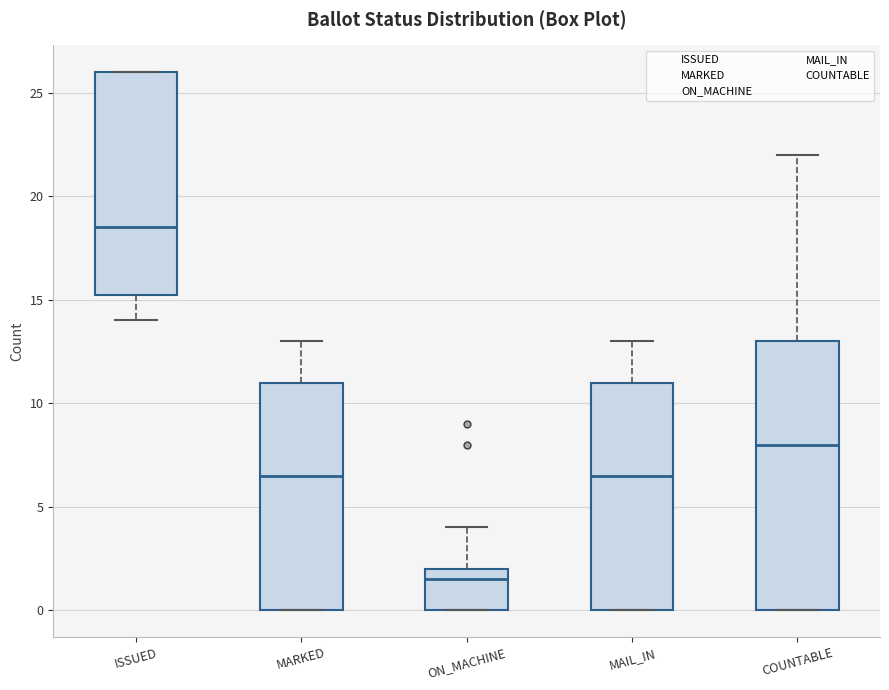

Where does the upper whisker of the box for ON_MACHINE end on the y-axis? The values are not printed on the chart, so give them approximately, as read against the axis.

4.0